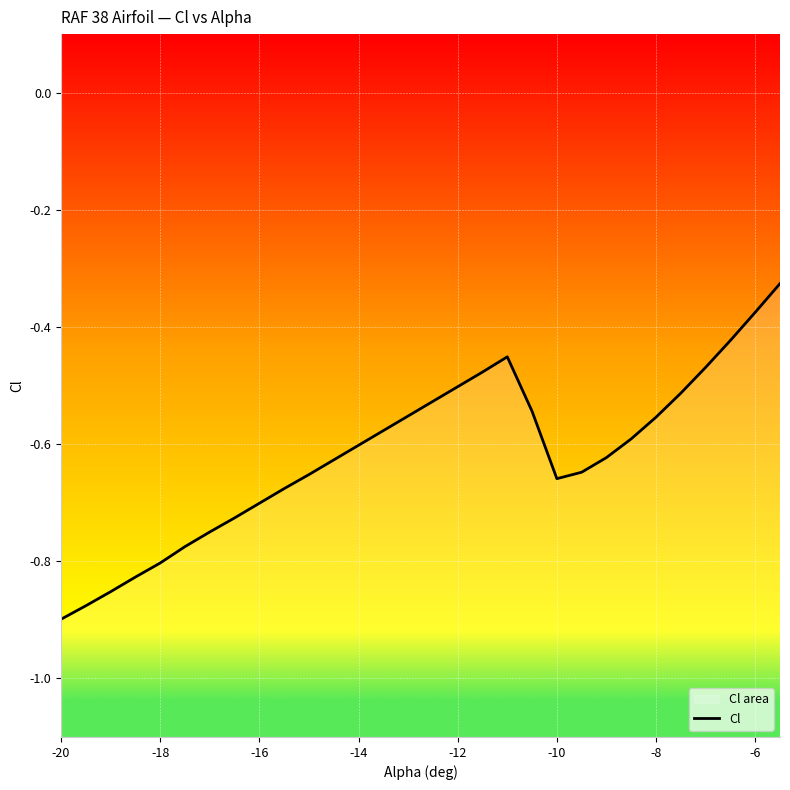

What is the difference between the second highest and minimum values?

0.5